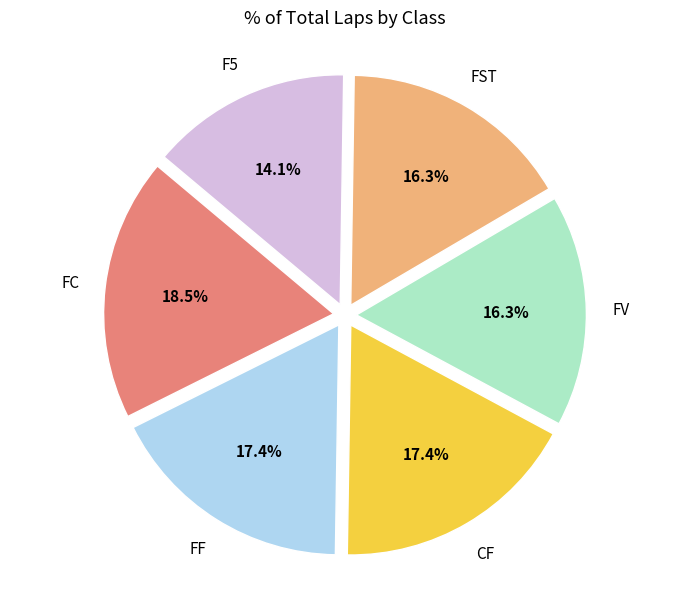

Is there any slice that represents more than half of the pie?

No